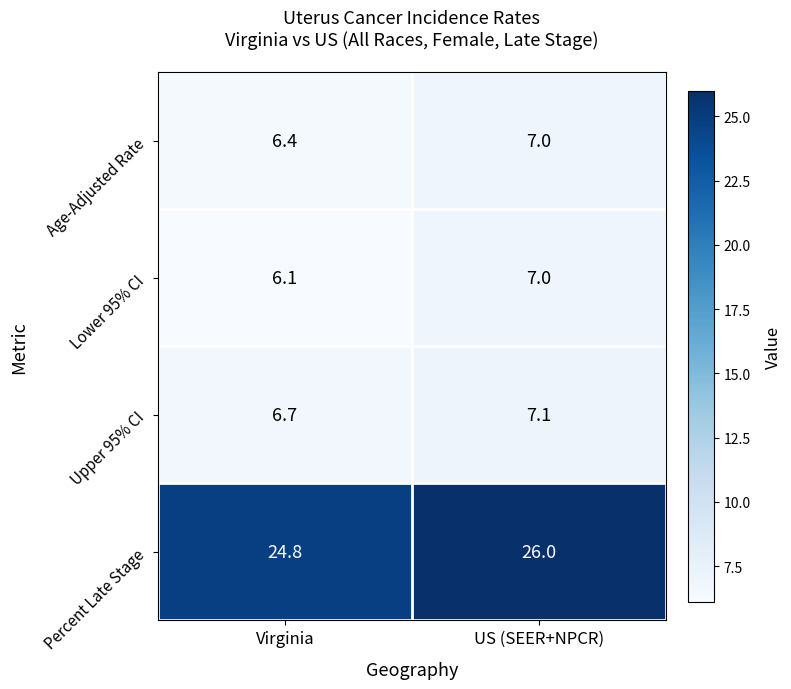

What is the approximate value of Percent Late Stage at Virginia?

24.8